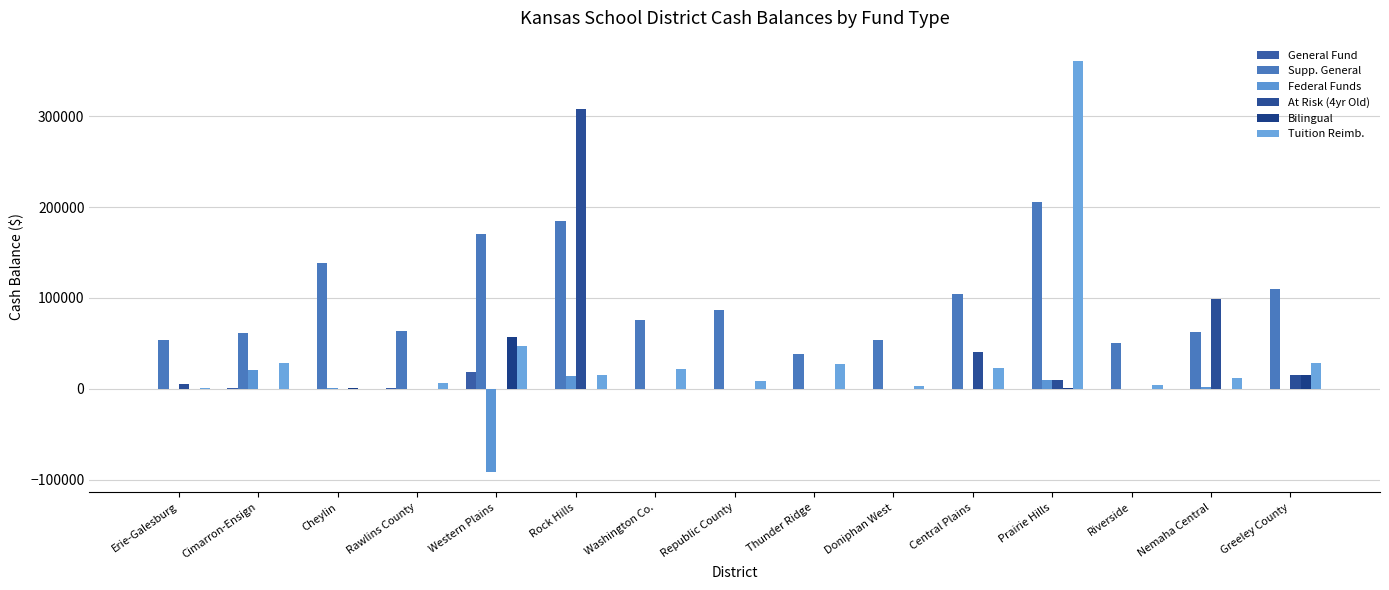

What is the difference between the At Risk (4yr Old) values at Prairie Hills and Greeley County?

5665